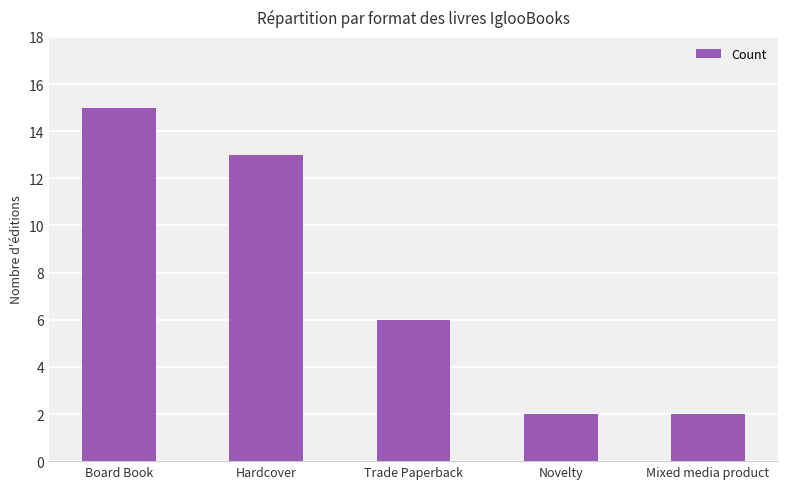

At which label is the value closest to 8?

Trade Paperback